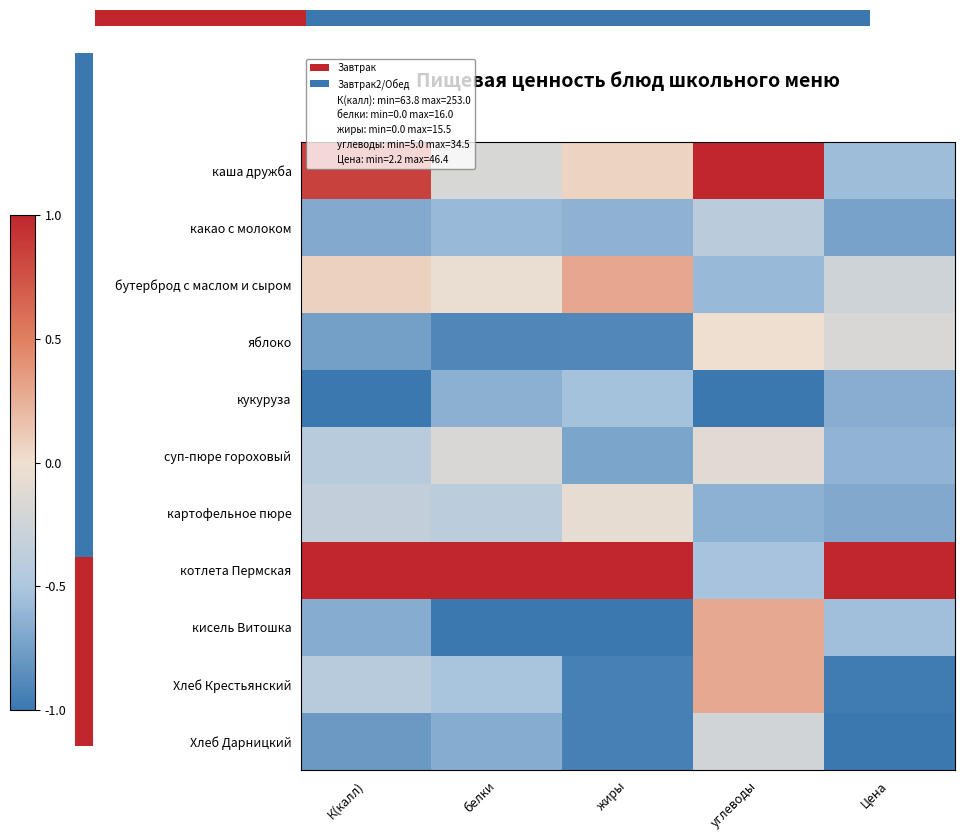

Is it true that какао с молоком equals -0.8 at жиры?

False